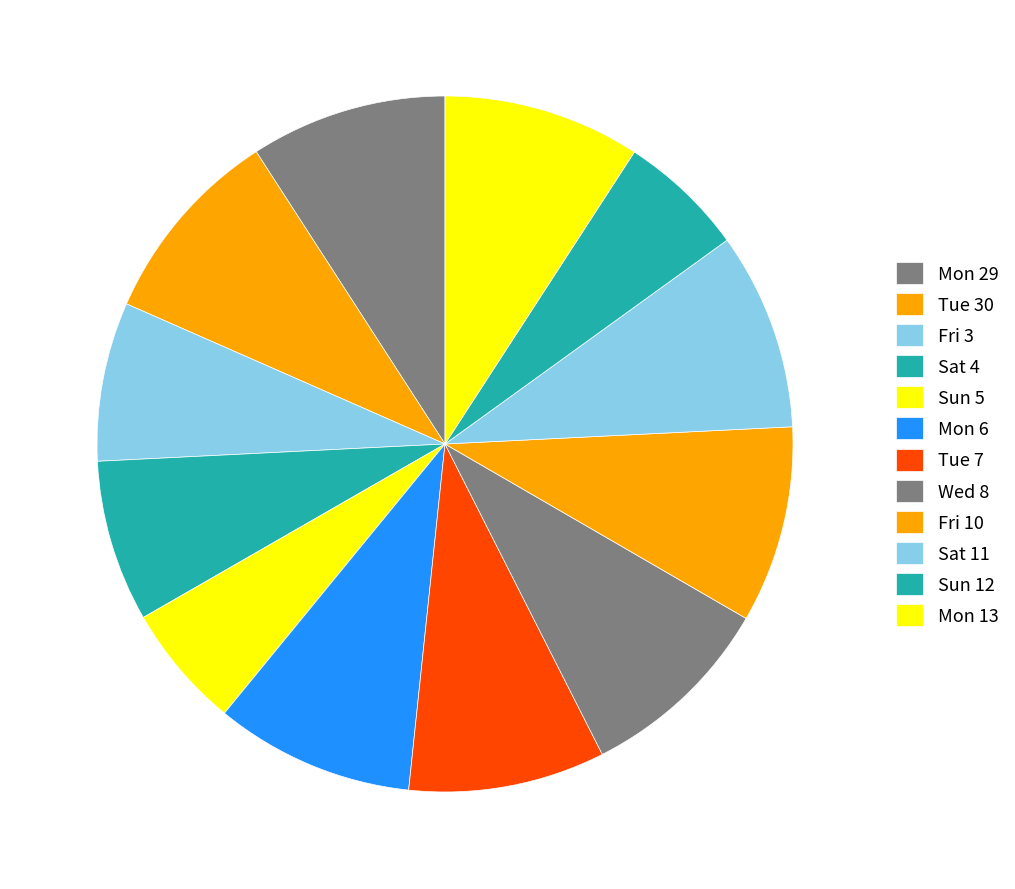

How many slices are in this pie chart?

12